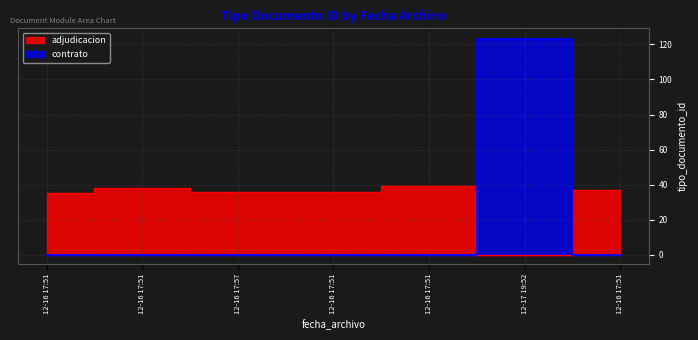

How many points are higher than both their immediate neighbors (excluding endpoints)?

1